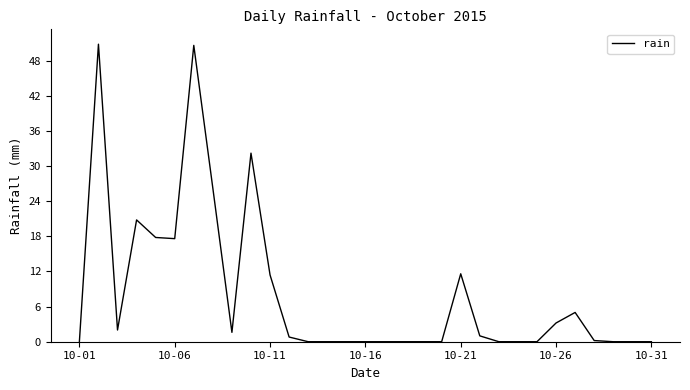

What is the maximum value shown in the chart?

50.8